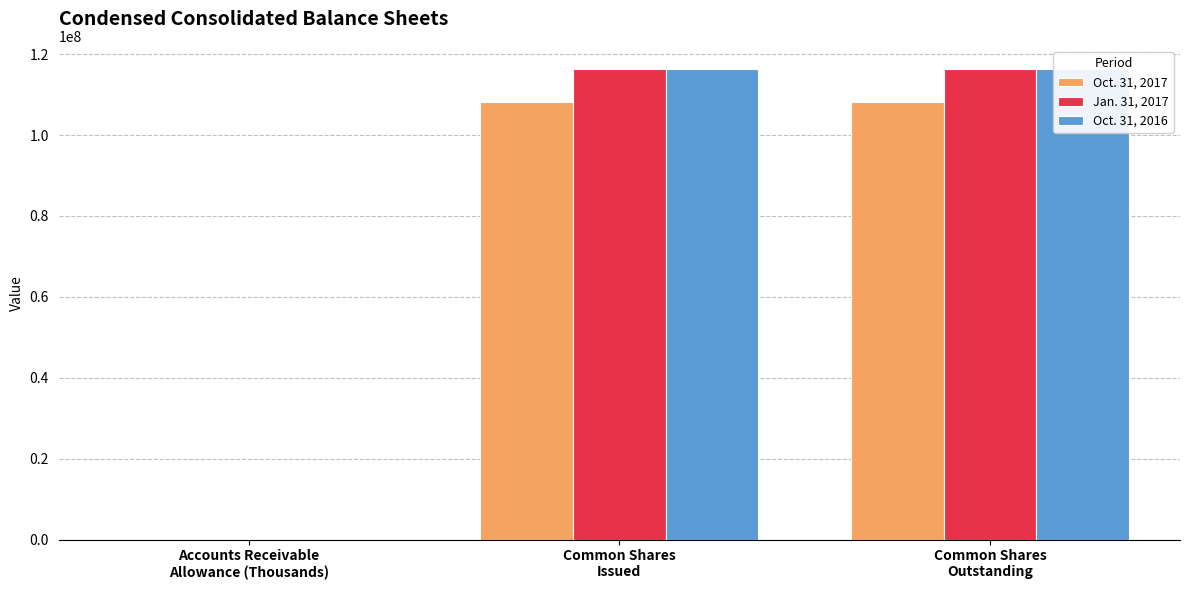

Which label corresponds to the smallest value in the chart?

Accounts Receivable
Allowance (Thousands)